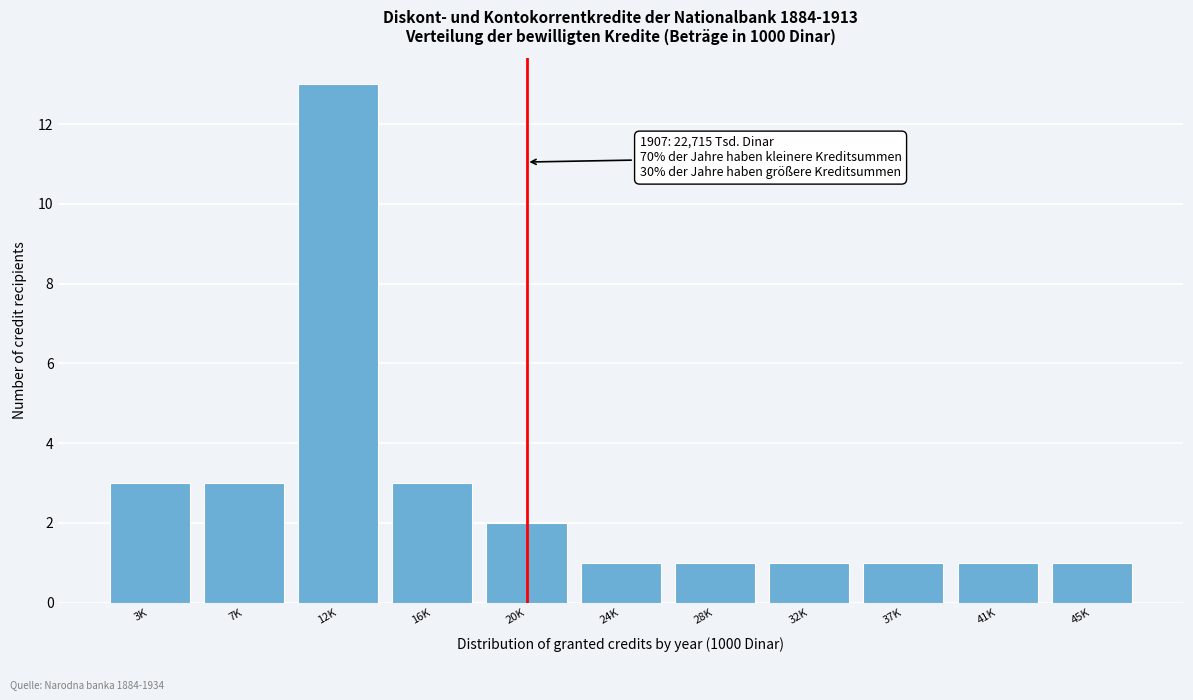

Reading left to right, list all the values displayed in this chart.

3K=3	7K=3	12K=13	16K=3	20K=2	24K=1	28K=1	32K=1	37K=1	41K=1	45K=1